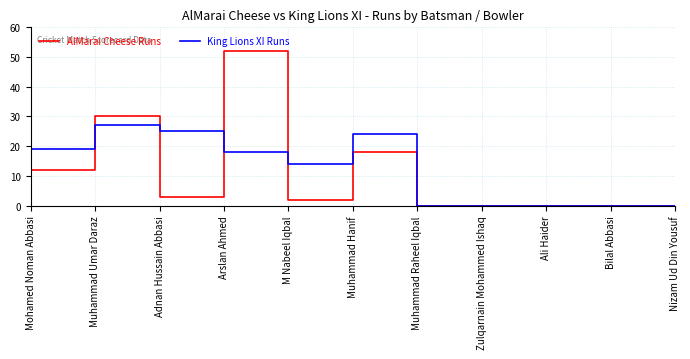

Which series has the largest total across all categories?

King Lions XI Runs